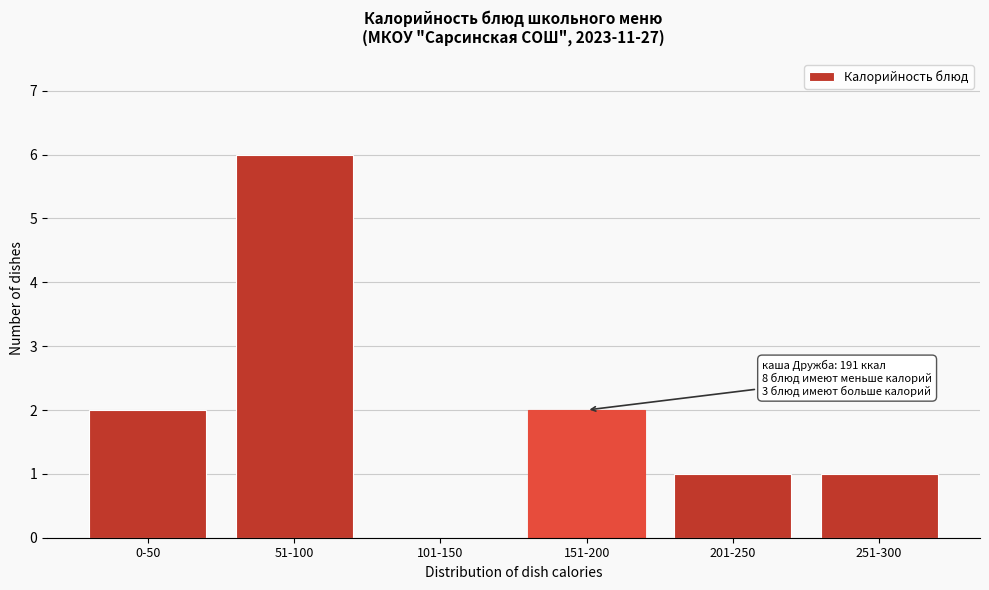

Reading right to left, list all the values displayed in this chart.

251-300=1	201-250=1	151-200=2	101-150=0	51-100=6	0-50=2